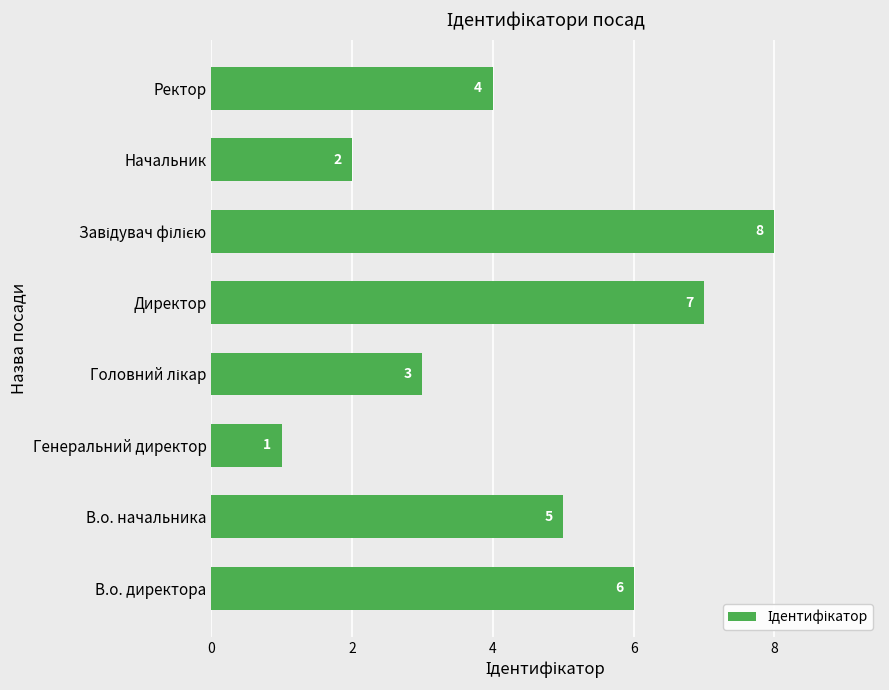

Approximately how many times larger is the value at Ректор compared to Начальник?

2.0